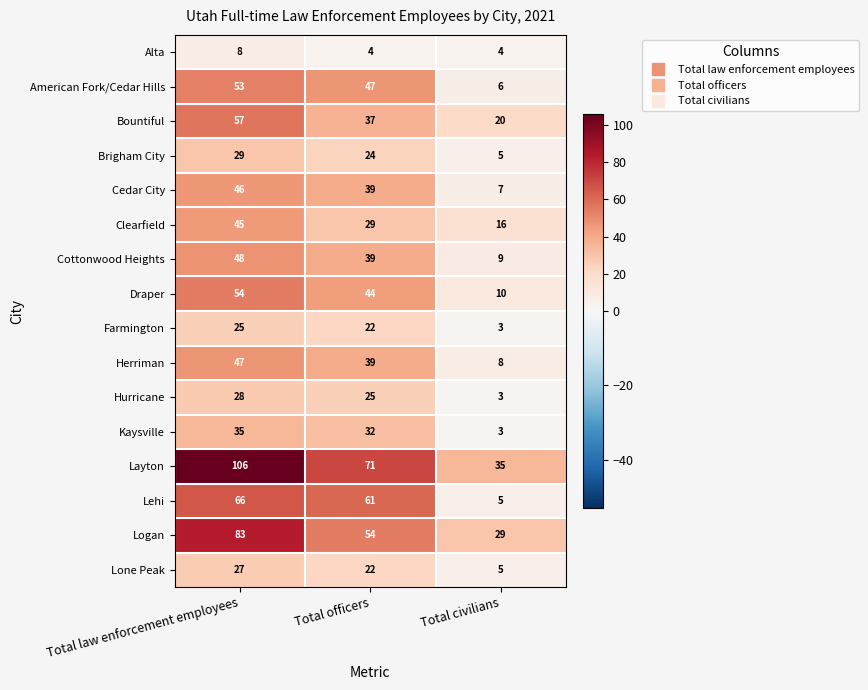

True or false: Bountiful has a value of 58 at Total officers.

False